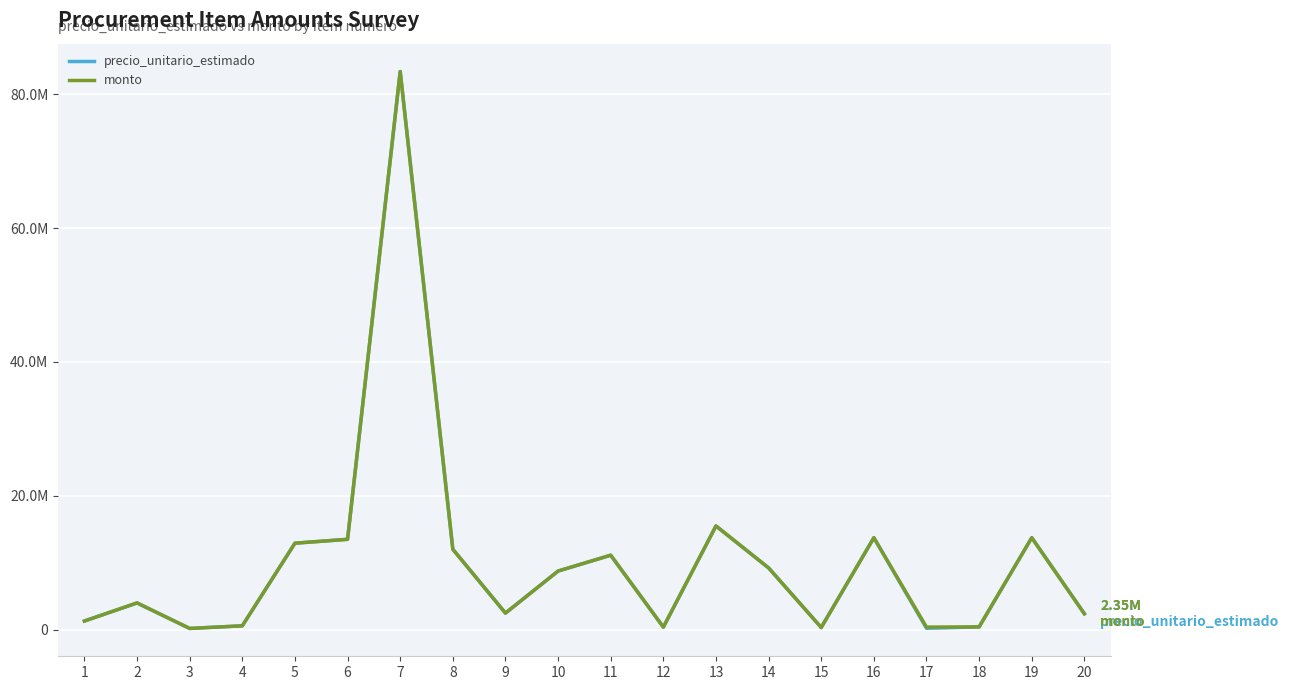

Which series has the largest range (max minus min)?

precio_unitario_estimado